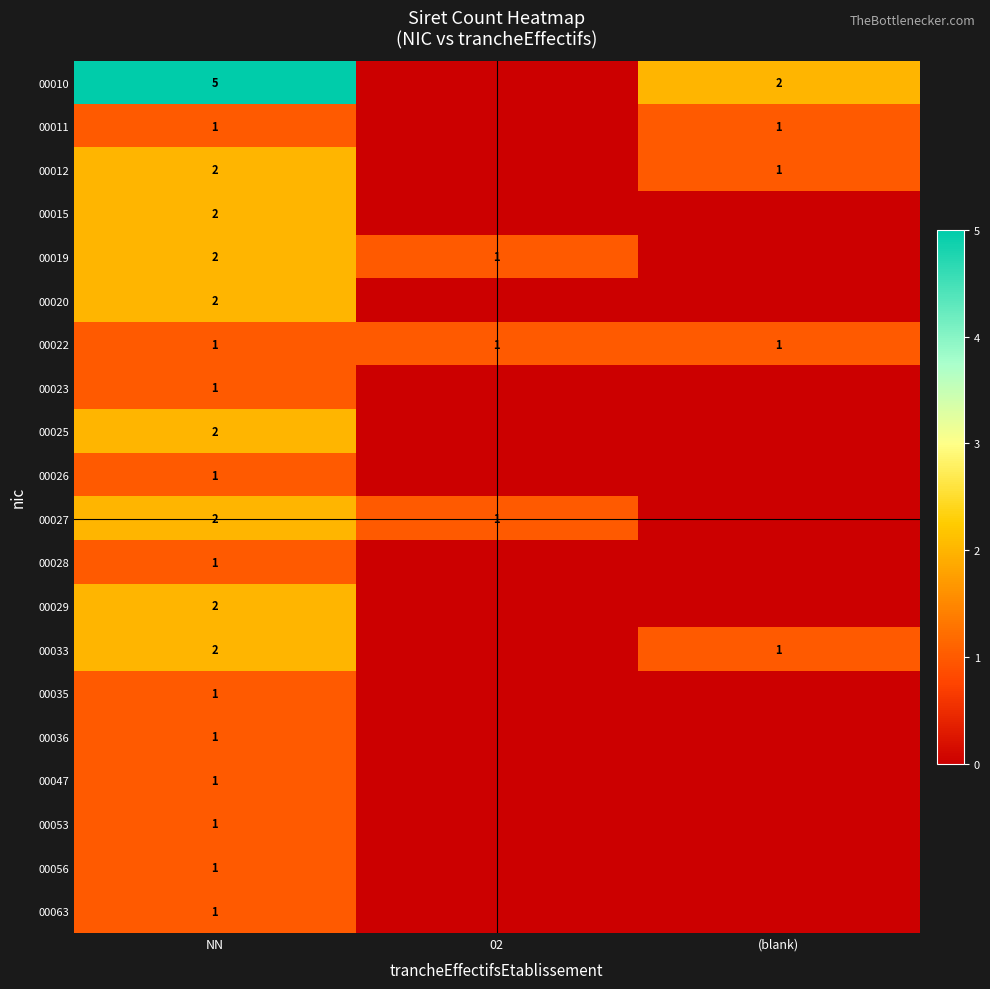

What is the difference between the 00010 values at NN and (blank)?

3